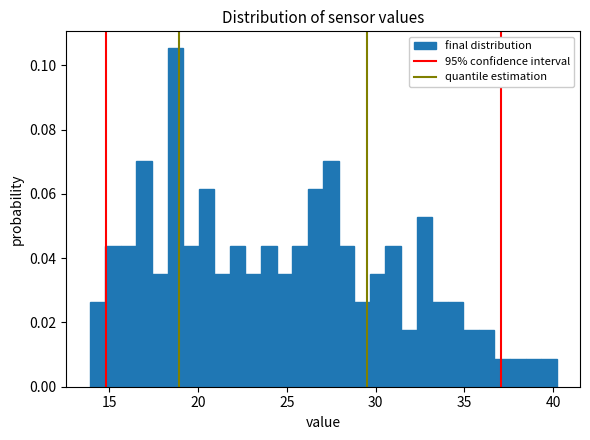

Around what value on the x-axis is the tallest bar? Give the approximate position of its centre, as read against the axis.

18.5